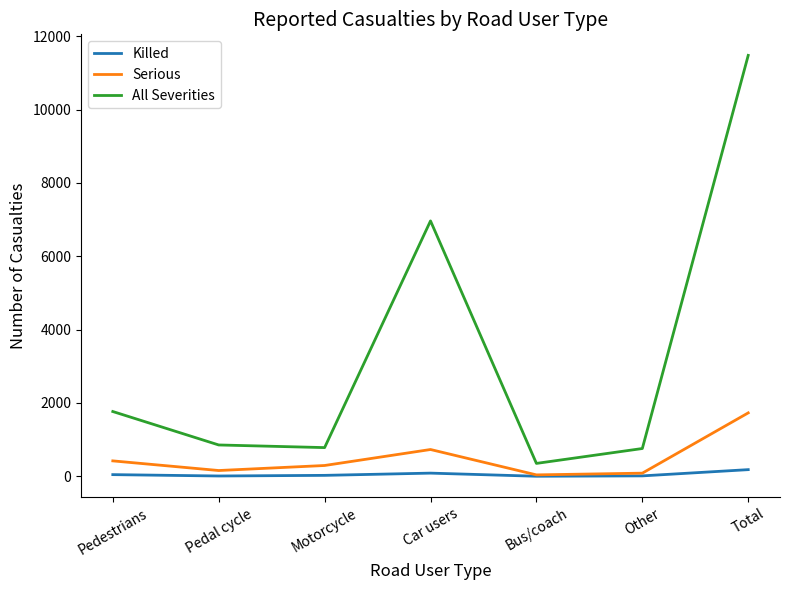

What is the highest value of the Killed series?

182